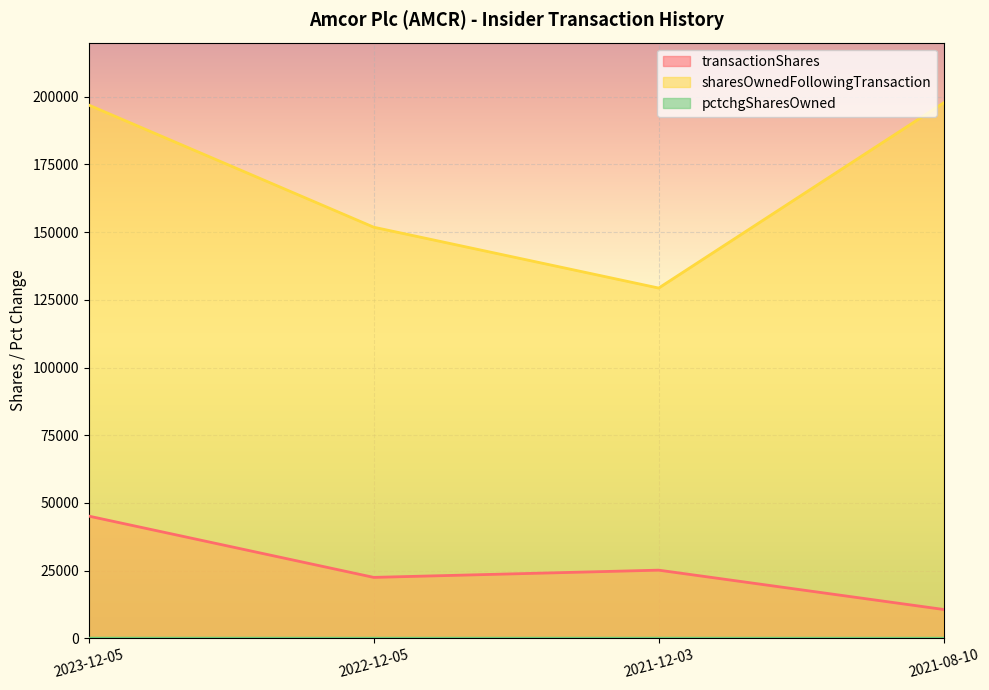

The value of sharesOwnedFollowingTransaction at 2021-08-10 is 336451. True or false?

False